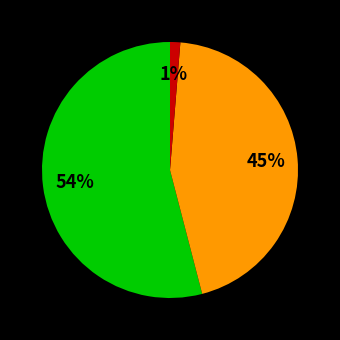

Is there any slice that represents more than half of the pie?

Yes